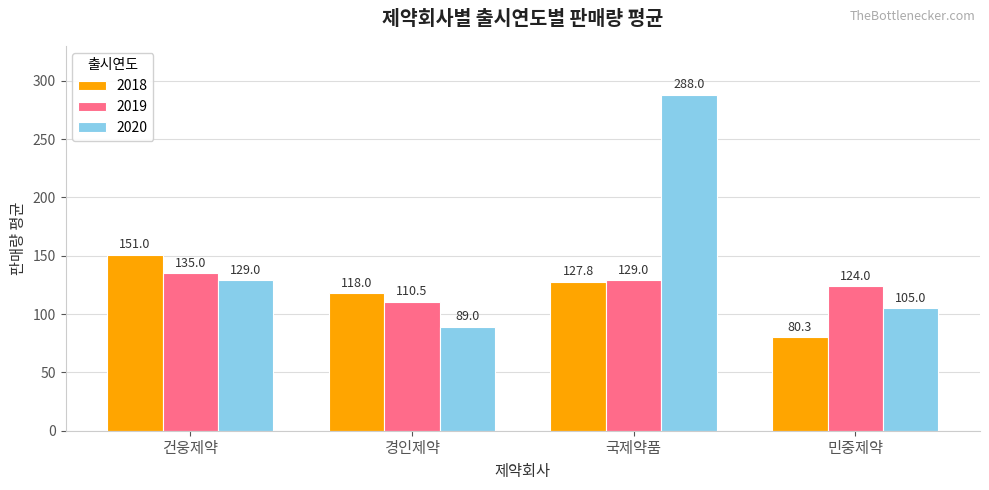

Between 경인제약 and 민중제약, which series saw the biggest shift?

2018